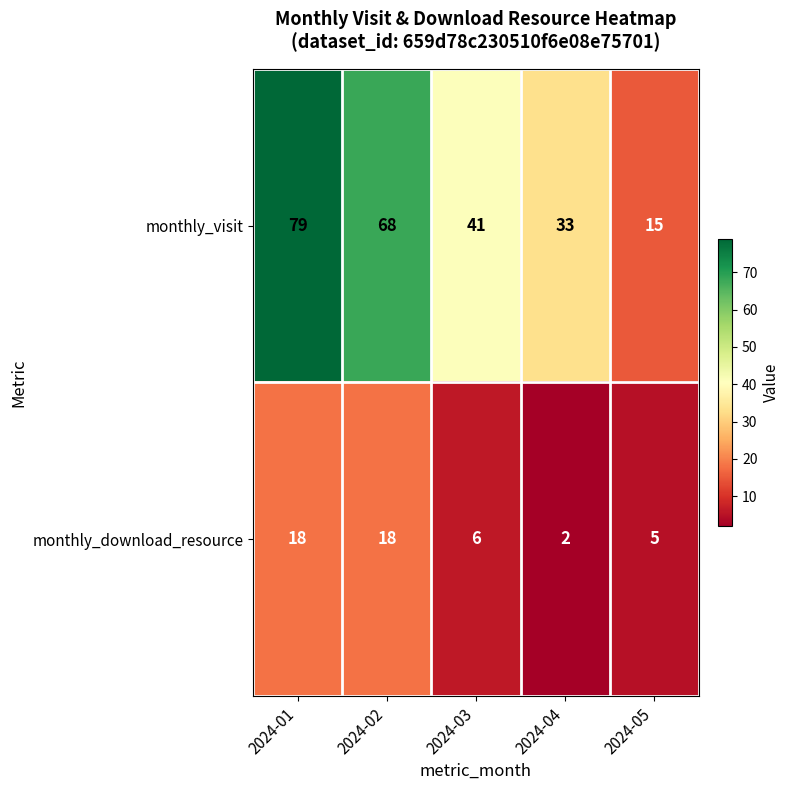

The monthly_visit series shows 15 at 2024-05. True or false?

True